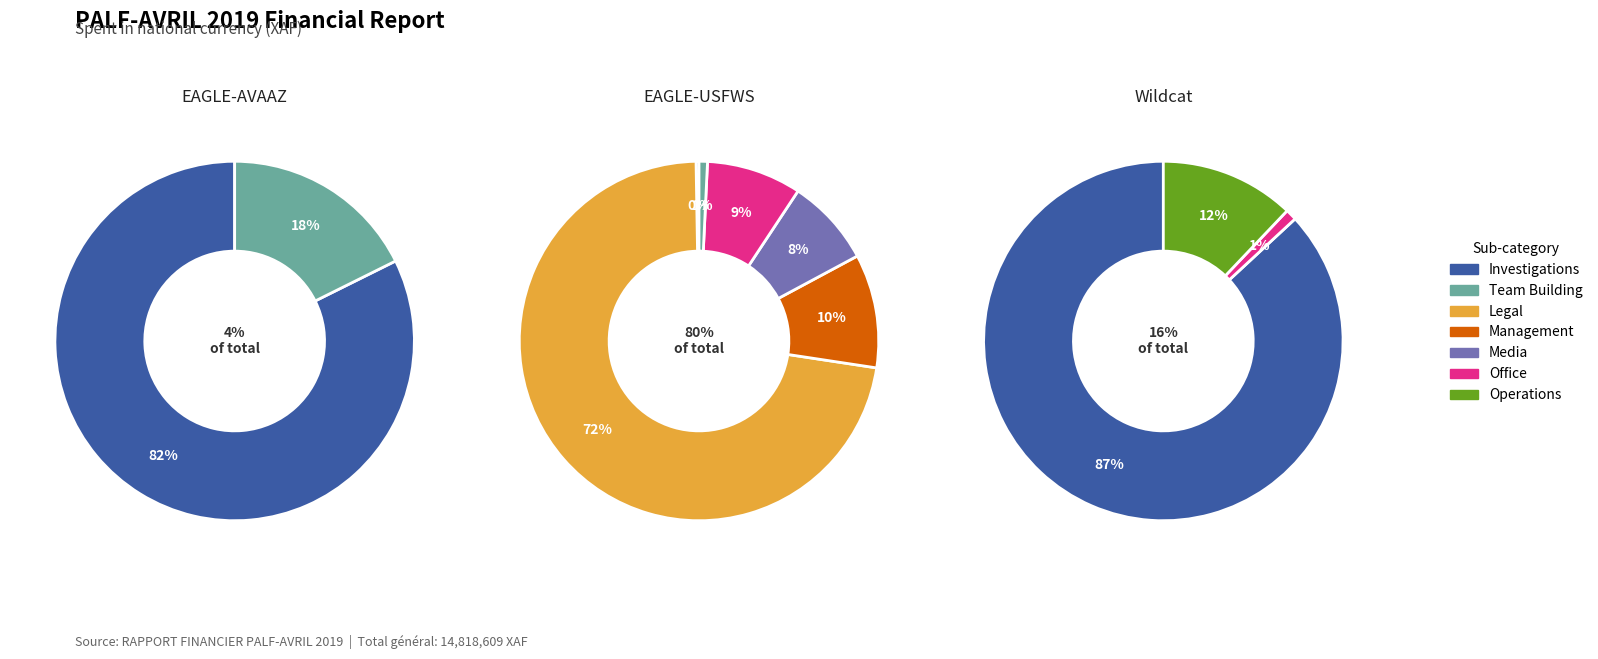

True or false: Wildcat accounts for 11% of the total.

False